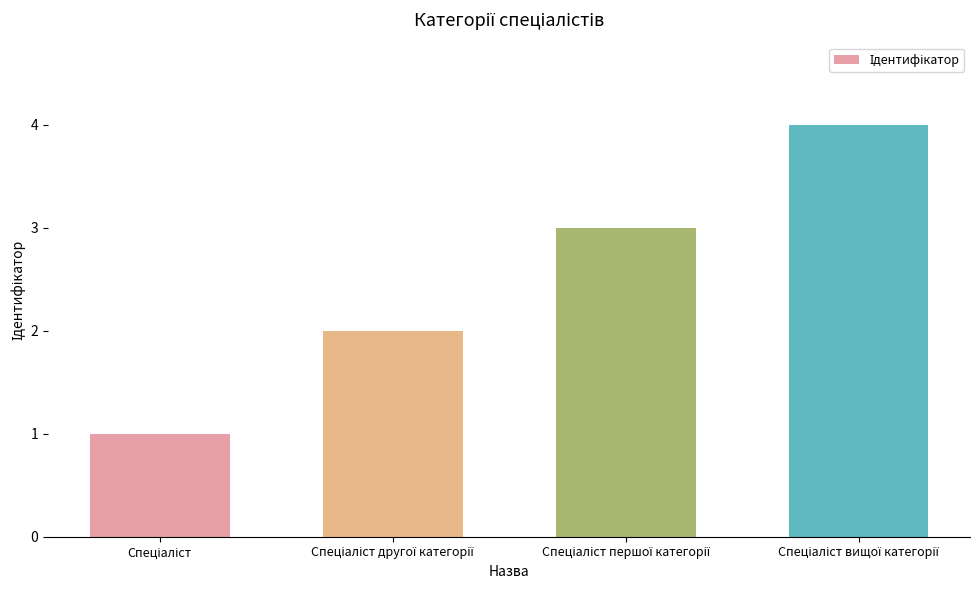

What is the sum of all values?

10